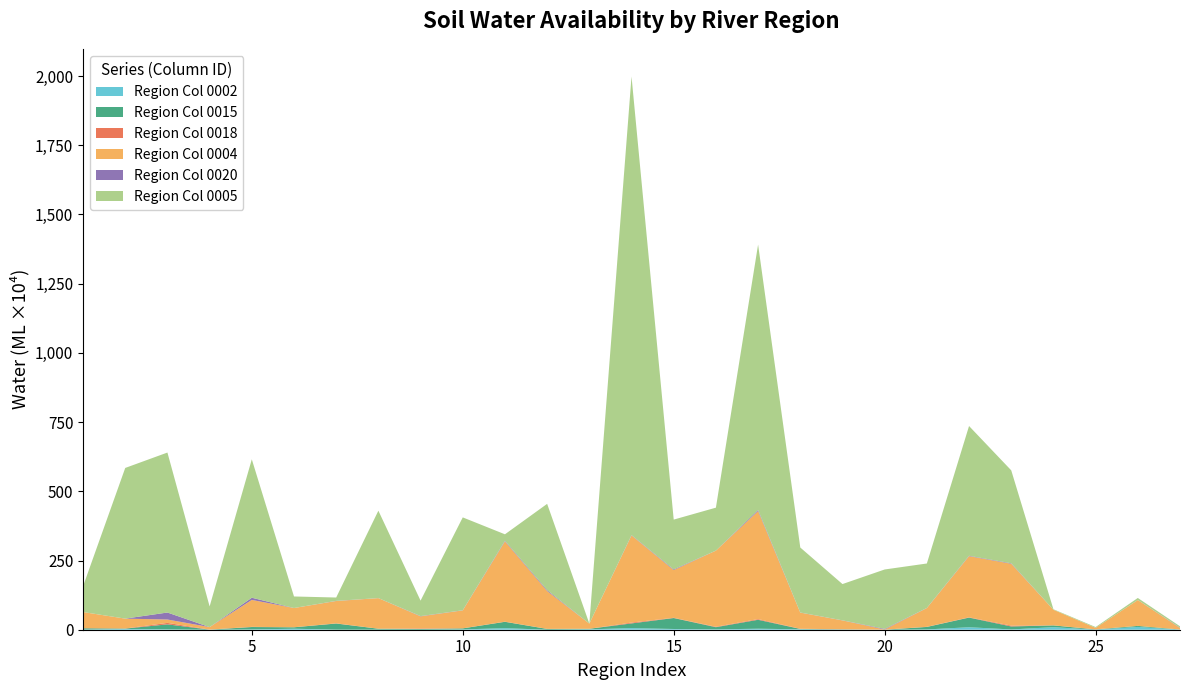

Reading left to right, transcribe all the data shown in this chart.

0002: 1=4098.0	2=28031.0	3=11265.0	4=0.0	5=10376.0	6=36096.0	7=2615.2	8=2702.7	9=22.9	10=11056.0	11=56392.0	12=0.0	13=13930.0	14=58067.0	15=26307.0	16=13200.0	17=36688.0	18=15375.0	19=3465.4	20=0.0	21=10582.0	22=89111.0	23=10353.0	24=91742.0	25=0.0	26=102070.0	27=0.0
0015: 1=48397.0	2=13163.0	3=182680.0	4=3492.5	5=86957.0	6=51691.0	7=221550.0	8=33598.0	9=26692.0	10=37665.0	11=229550.0	12=28829.0	13=20586.0	14=169810.0	15=396210.0	16=78488.0	17=322510.0	18=13113.0	19=10769.0	20=1751.6	21=89850.0	22=349130.0	23=108010.0	24=64348.0	25=10332.0	26=35502.0	27=7482.1
0018: 1=4560.9	2=3433.7	3=52507.0	4=1909.2	5=6332.1	6=1466.2	7=5627.1	8=545.7	9=16581.0	10=1668.2	11=4290.4	12=2135.5	13=7.5	14=30569.0	15=7953.5	16=15907.0	17=24808.0	18=5351.3	19=3099.6	20=1022.4	21=4305.8	22=8861.4	23=30718.0	24=286.5	25=4119.6	26=359.4	27=493.1
0004: 1=582060.0	2=355140.0	3=122210.0	4=88915.0	5=972460.0	6=694520.0	7=806690.0	8=1103800.0	9=439110.0	10=647510.0	11=2899900.0	12=1366000.0	13=186220.0	14=3146900.0	15=1724400.0	16=2749500.0	17=3901600.0	18=583730.0	19=317710.0	20=6077.5	21=677410.0	22=2209200.0	23=2234100.0	24=565260.0	25=52238.0	26=934040.0	27=55398.0
0020: 1=169.3	2=1617.2	3=252730.0	4=185.8	5=79426.0	6=1086.2	7=5952.5	8=2123.6	9=10252.0	10=5164.6	11=22765.0	12=33165.0	13=322.0	14=11759.0	15=24416.0	16=1258.1	17=40784.0	18=4182.4	19=4453.2	20=22020.0	21=4027.9	22=14515.0	23=17334.0	24=0.0	25=1081.2	26=897.9	27=10285.0
0005: 1=929240.0	2=5442300.0	3=5778500.0	4=747220.0	5=5000400.0	6=416100.0	7=120800.0	8=3156900.0	9=558570.0	10=3354500.0	11=233760.0	12=3116400.0	13=1259.9	14=16566000.0	15=1798400.0	16=1550600.0	17=9584900.0	18=2347400.0	19=1309700.0	20=2145100.0	21=1606100.0	22=4687100.0	23=3356100.0	24=17364.0	25=28976.0	26=74302.0	27=50496.0